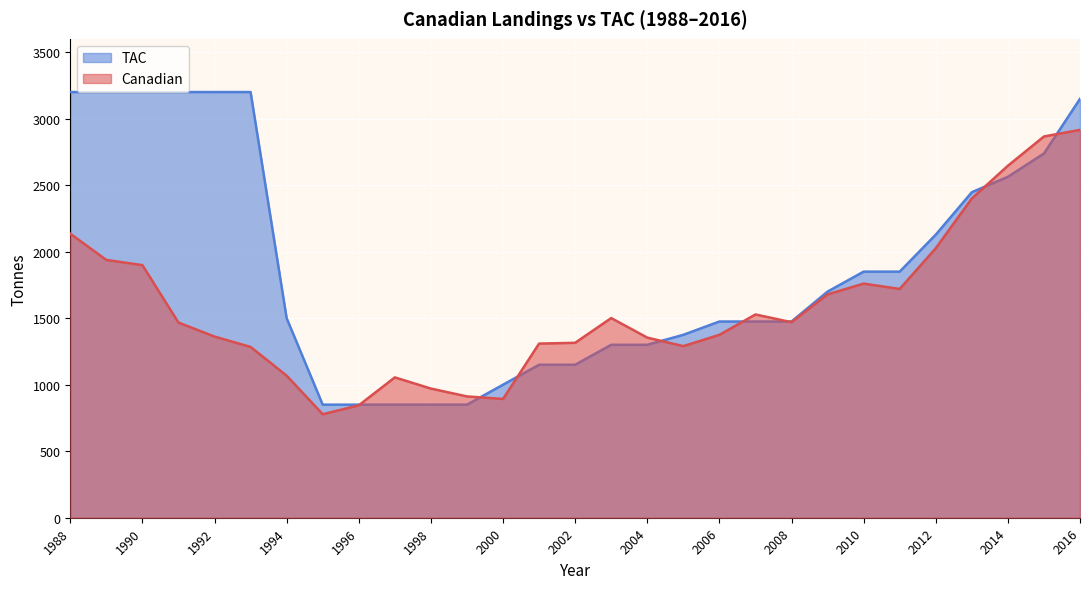

Between which two adjacent categories do Canadian and TAC first intersect?

1996 and 1997